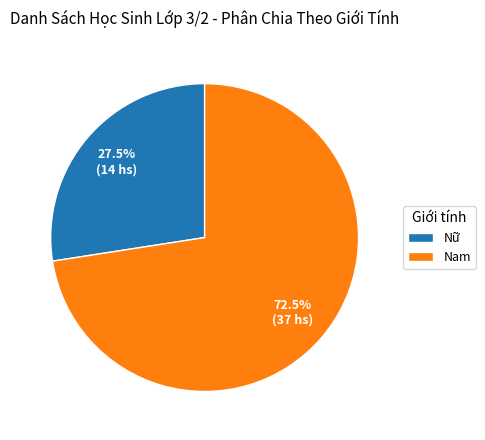

Approximately how many times larger is the value at Nam compared to Nữ?

2.6